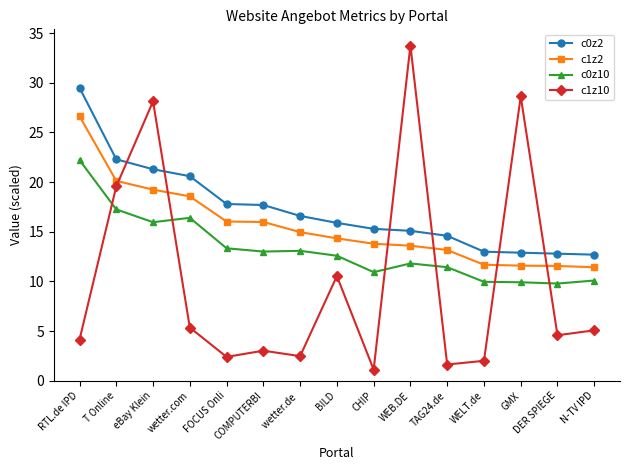

Which series has the largest range (max minus min)?

c1z10